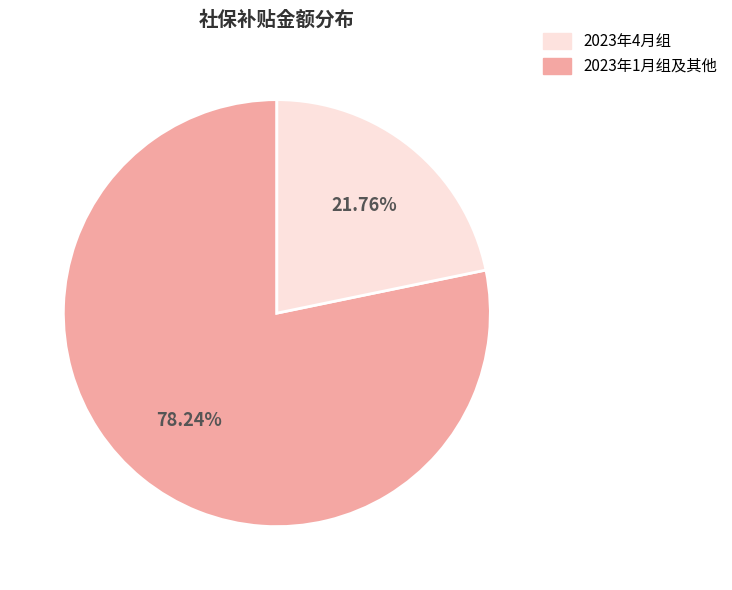

Is there a majority slice in this chart?

Yes